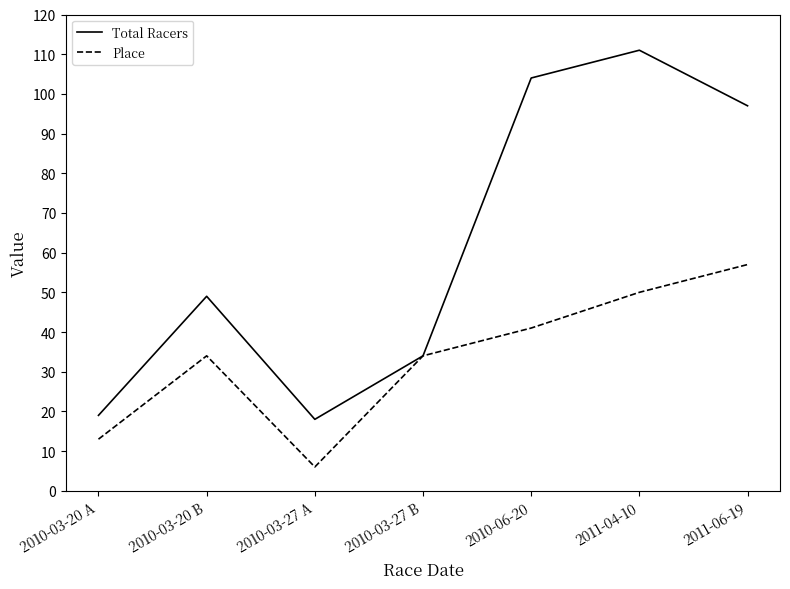

Which category has the highest value across all series?

2011-04-10